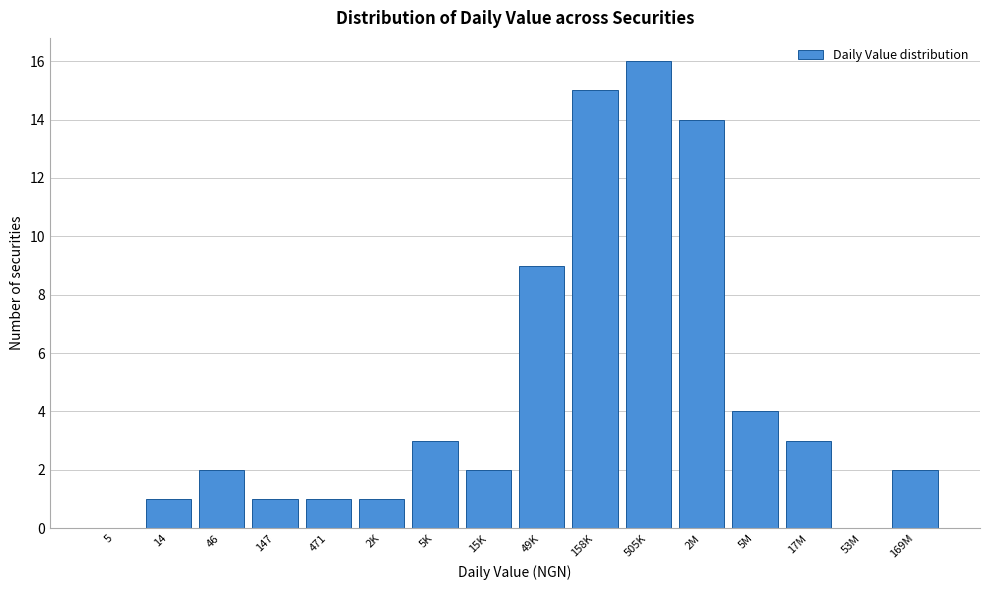

Reading left to right, what are all the values shown in this chart?

5=0	14=1	46=2	147=1	471=1	2K=1	5K=3	15K=2	49K=9	158K=15	505K=16	2M=14	5M=4	17M=3	53M=0	169M=2